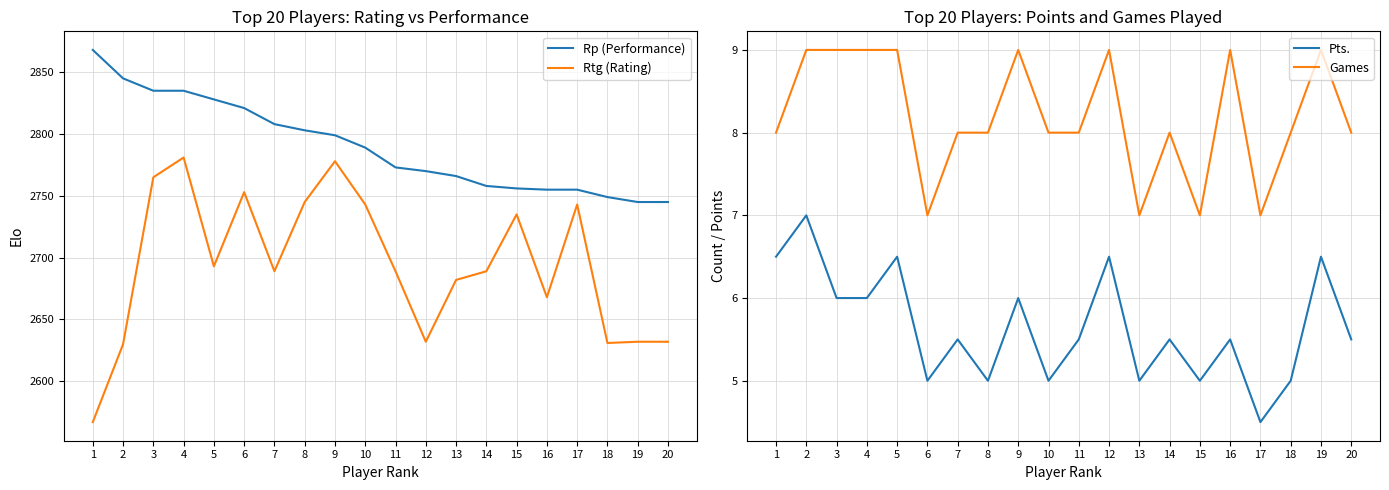

Which category has the highest value in the Games series?

2